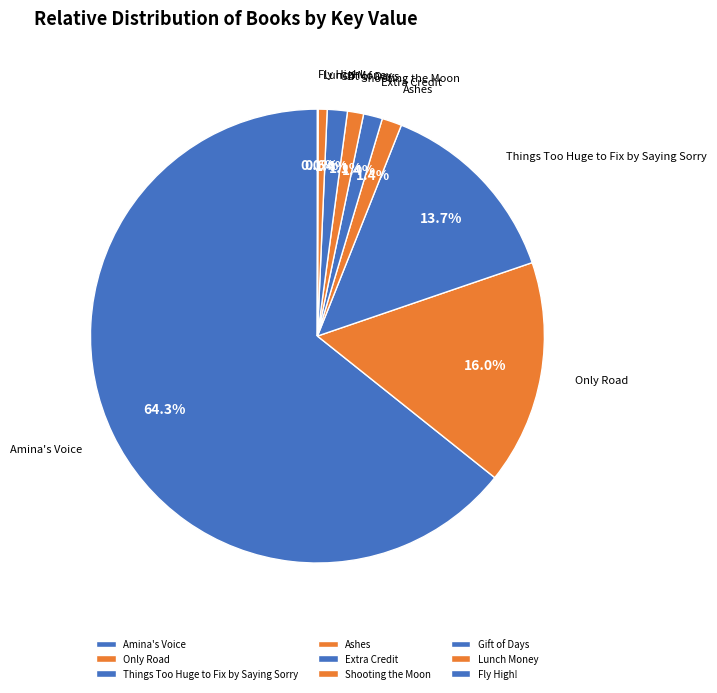

Count the number of slices in the pie.

9